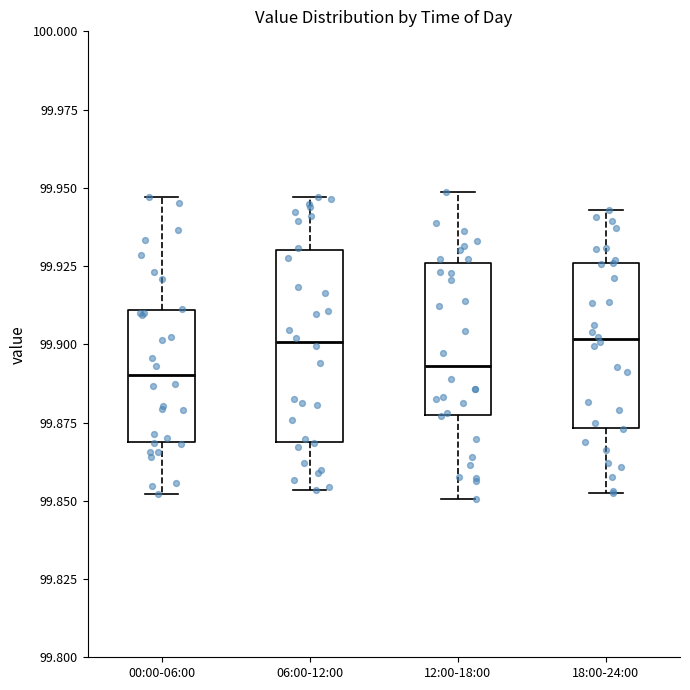

Which box is the tallest, from its lower edge to its upper edge?

06:00-12:00